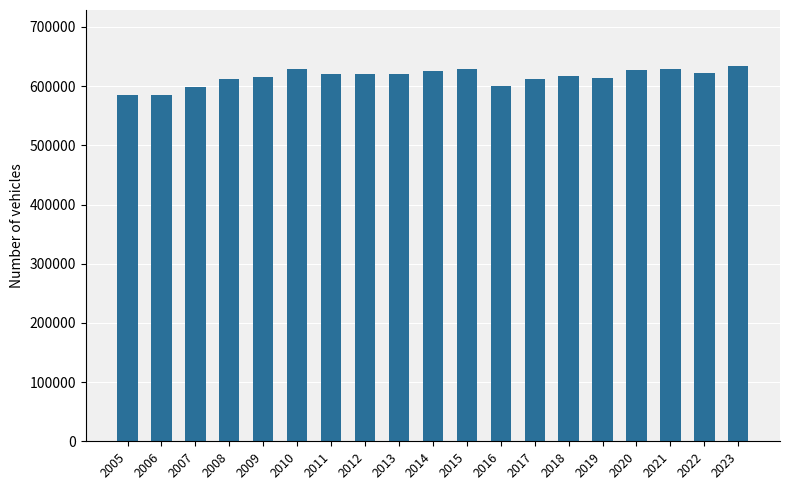

How many bars are there in total?

19